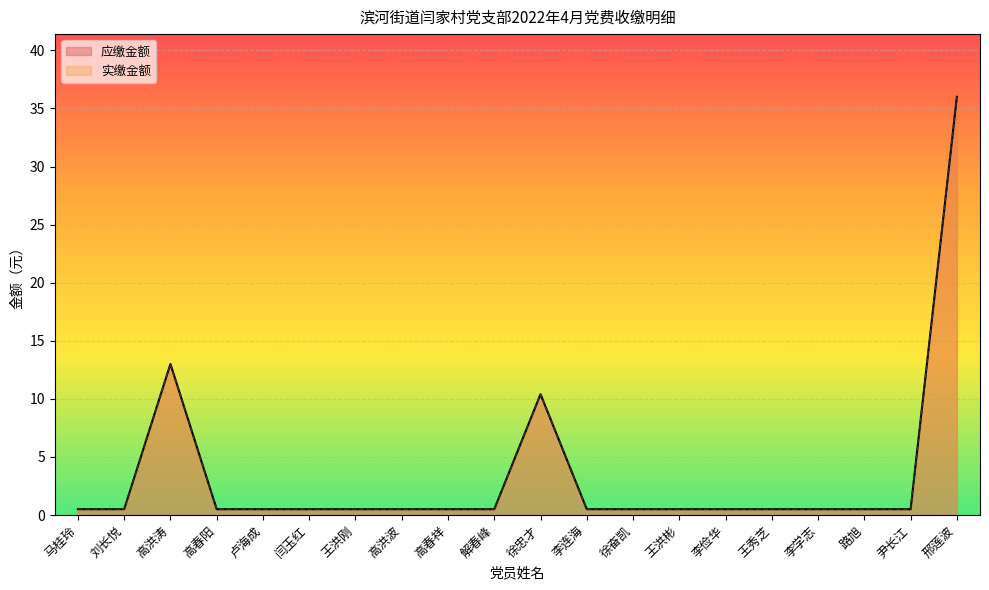

What is the smallest value displayed?

0.5